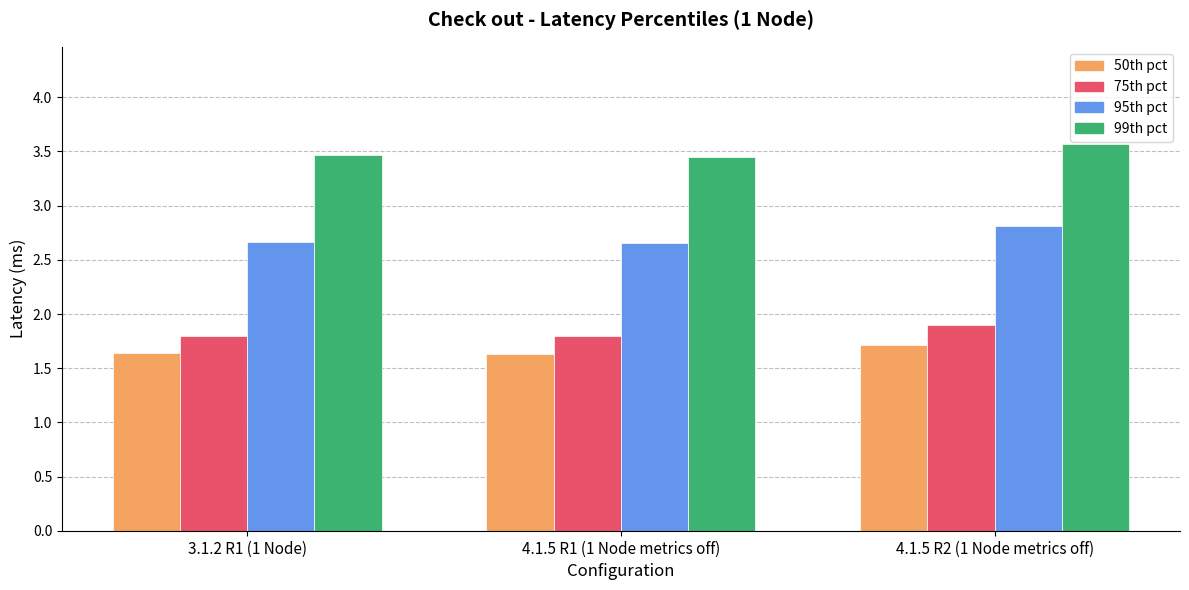

What are all the series names shown in the legend?

50th pct, 75th pct, 95th pct, 99th pct